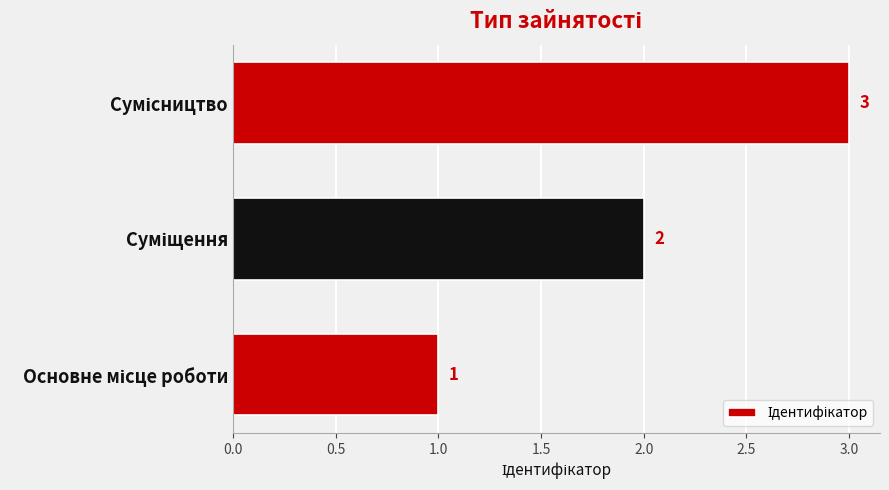

What is the sum of all values?

6